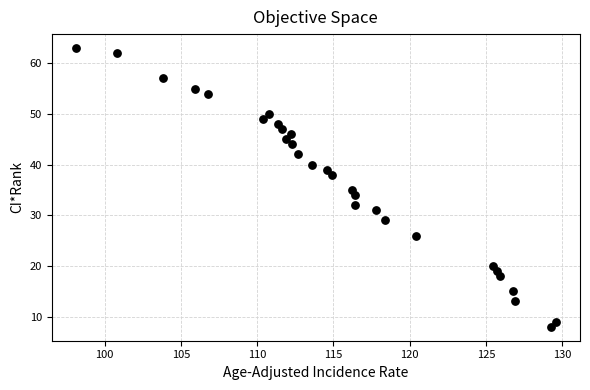

What is the range of Y values (max minus min)?

55